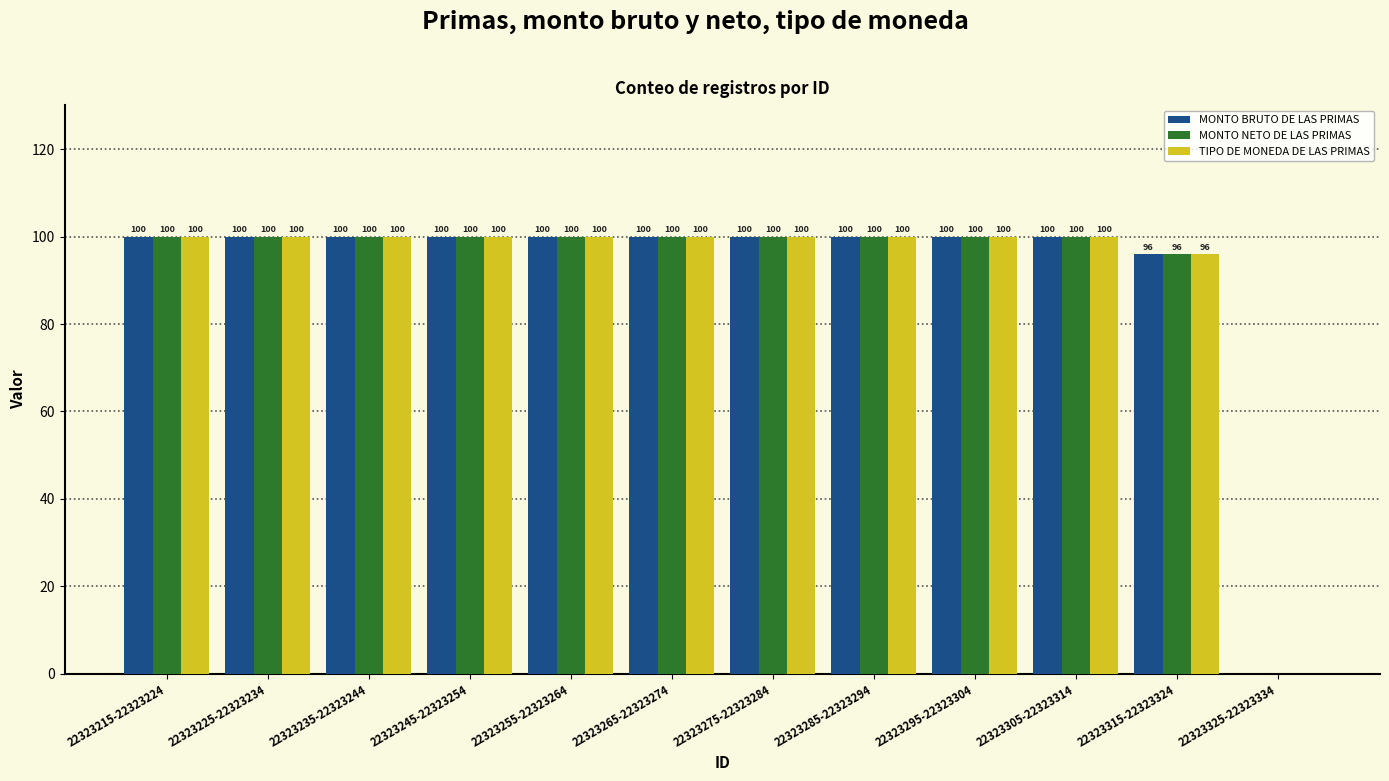

Where is MONTO BRUTO DE LAS PRIMAS nearest to the value 50?

22323315-22323324